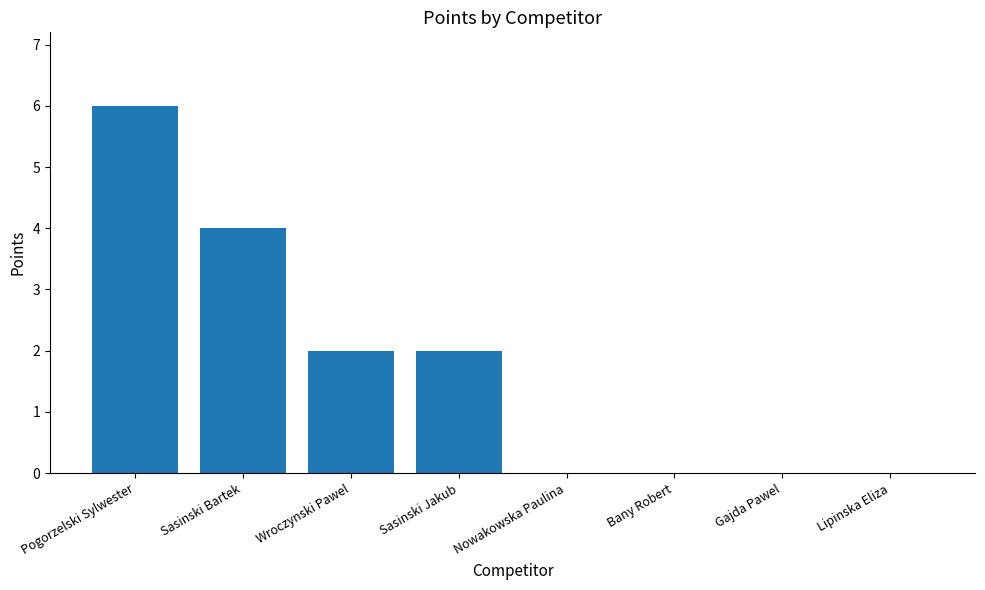

How many categories are shown in the chart?

8